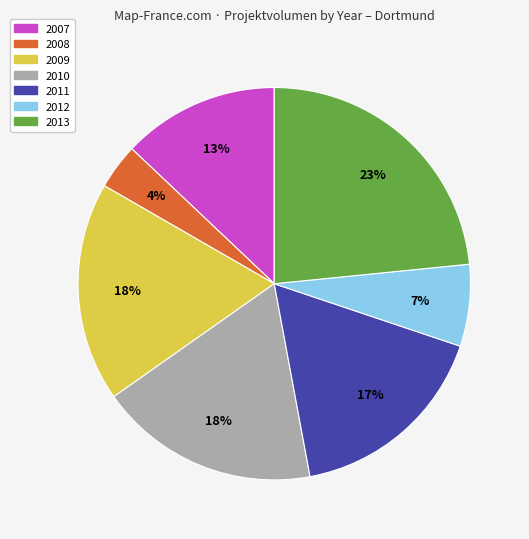

Is there a majority slice in this chart?

No